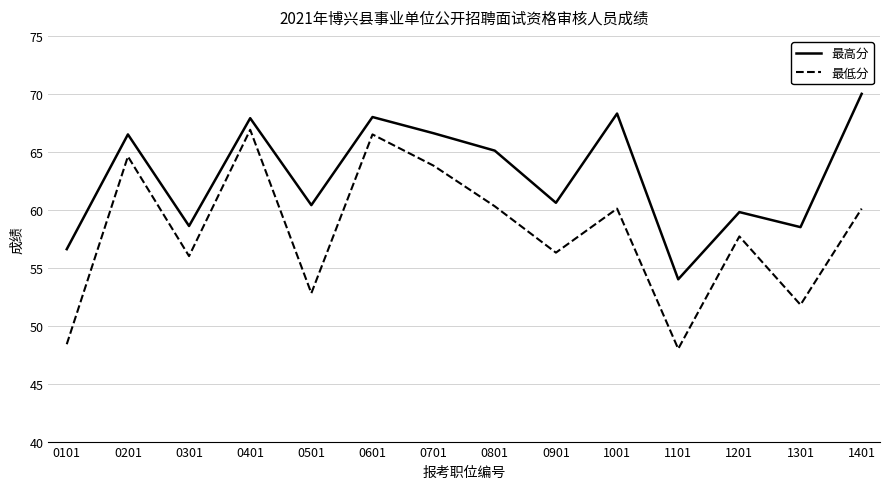

Is it true that 最高分 equals 58.6 at 0301?

True